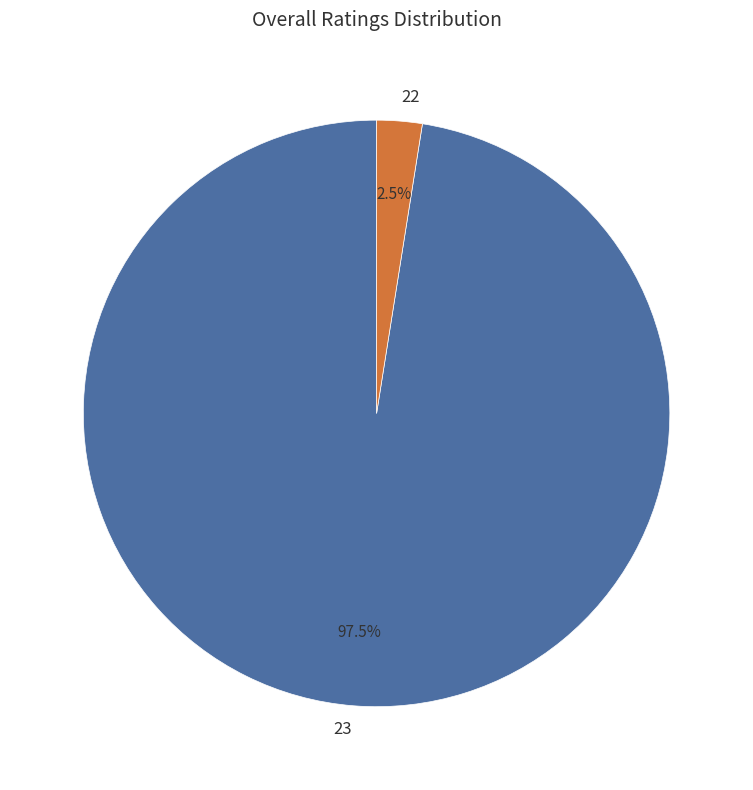

Rank the categories by value from lowest to highest.

22, 23